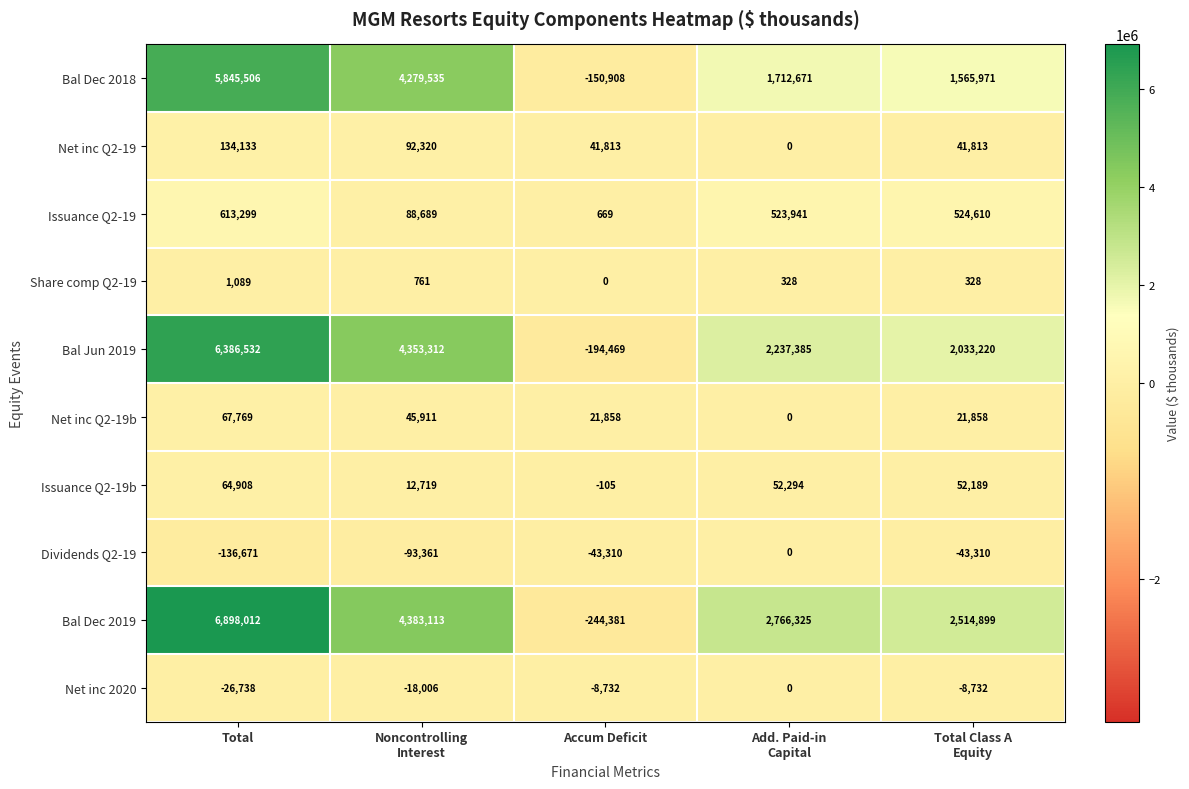

What is the average value of the Dividends Q2-19 series?

-63330